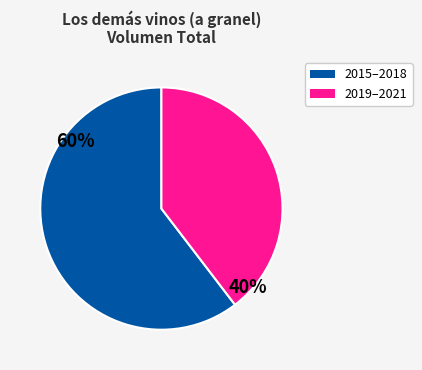

How many segments does this pie chart have?

2